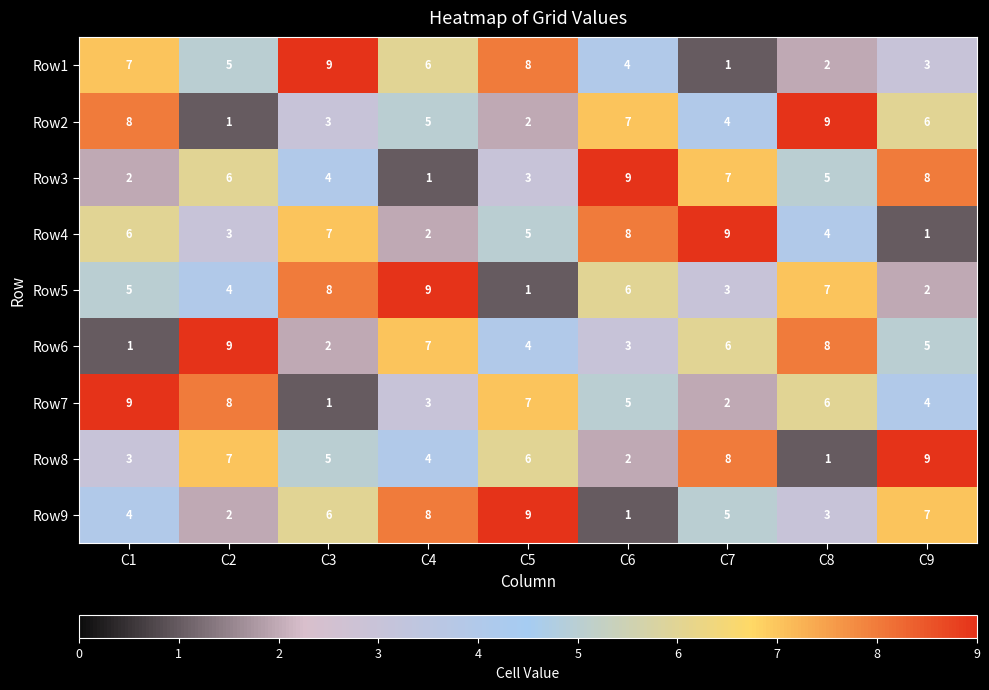

Which category has the lowest value in the Row8 series?

C8